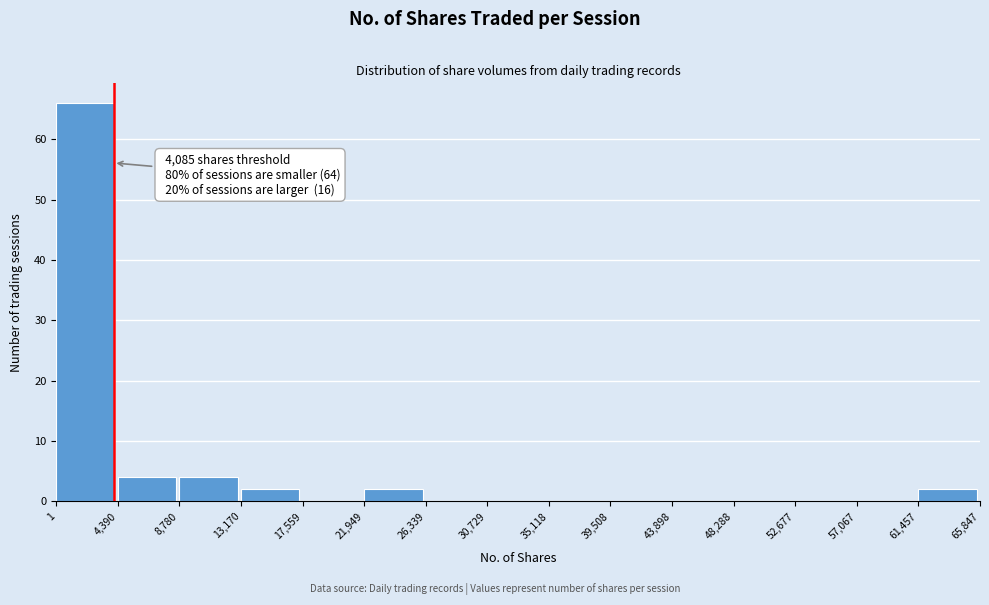

Which range on the x-axis has the tallest bar?

1 to 4,390